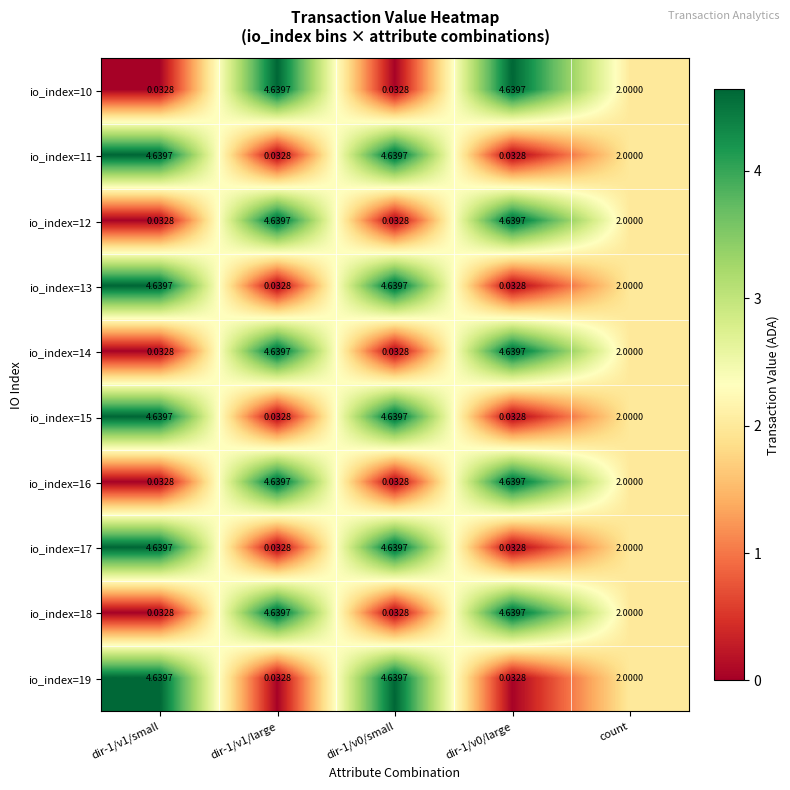

Where is io_index=19 nearest to the value 2?

count